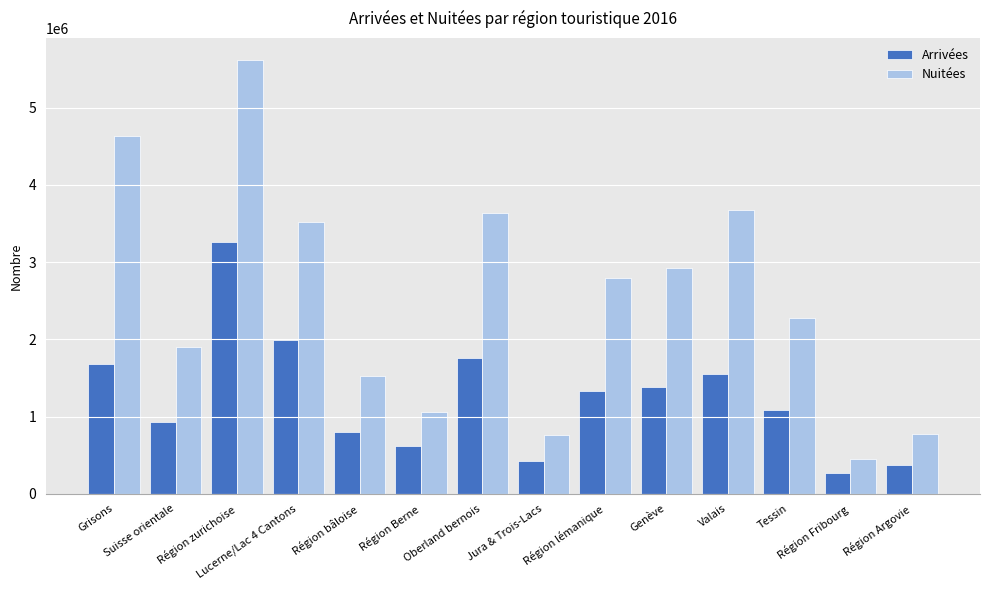

Does the chart contain stacked bars?

No